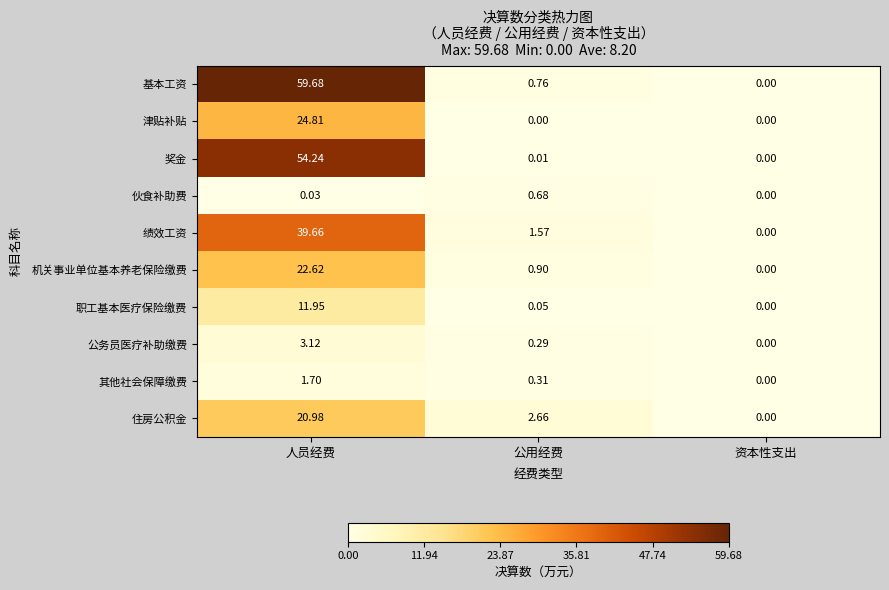

Count the number of categories in the chart.

3